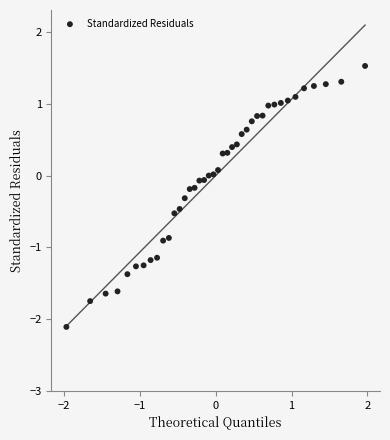

What is the range of Y values (max minus min)?

3.6